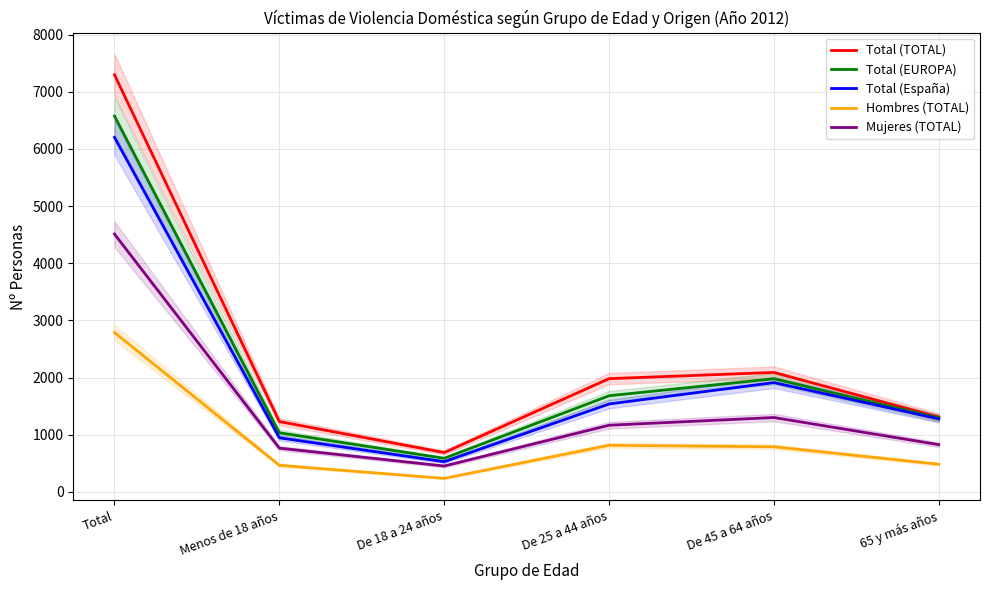

Which series has the largest range (max minus min)?

Total (TOTAL)